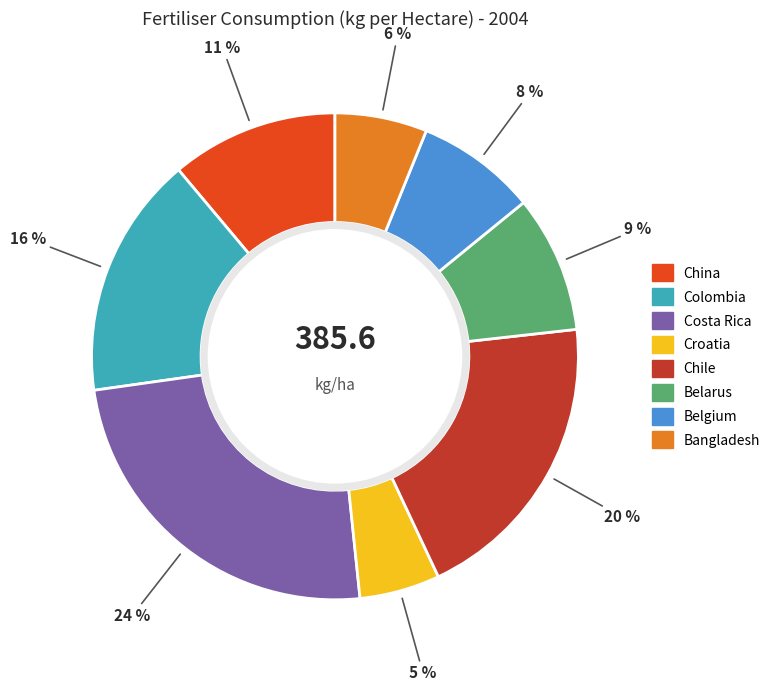

How many slices are in this pie chart?

8